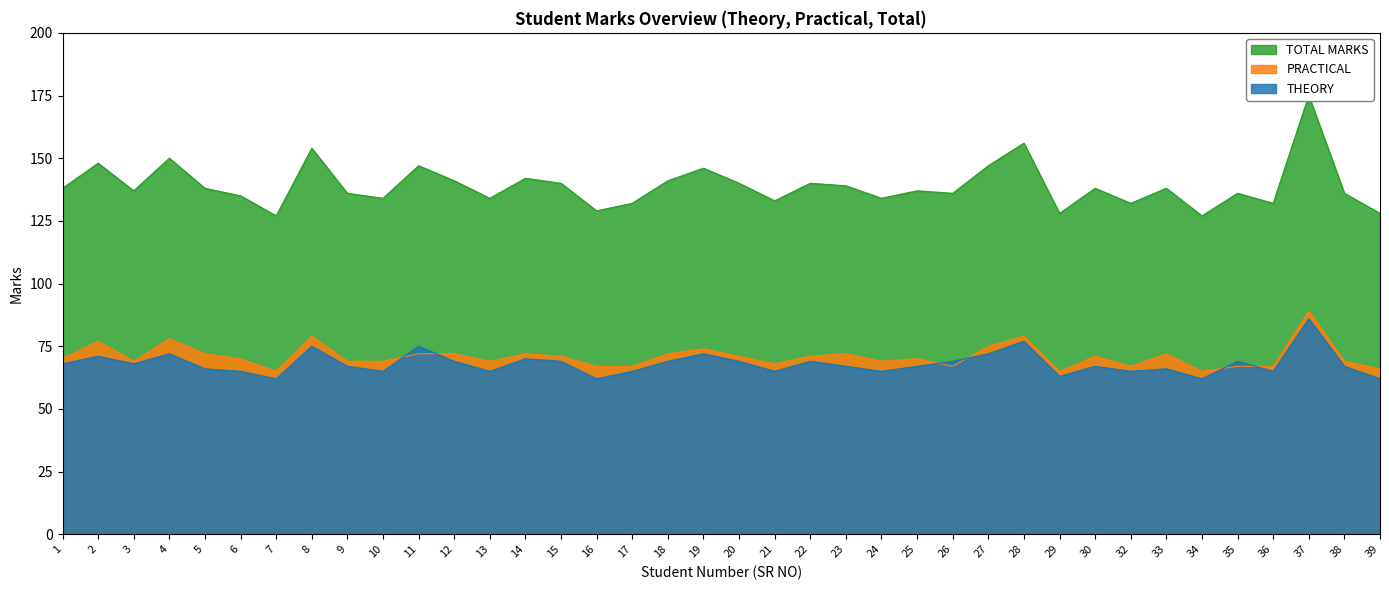

What is the sum of the TOTAL MARKS values at 21 and 25?

270